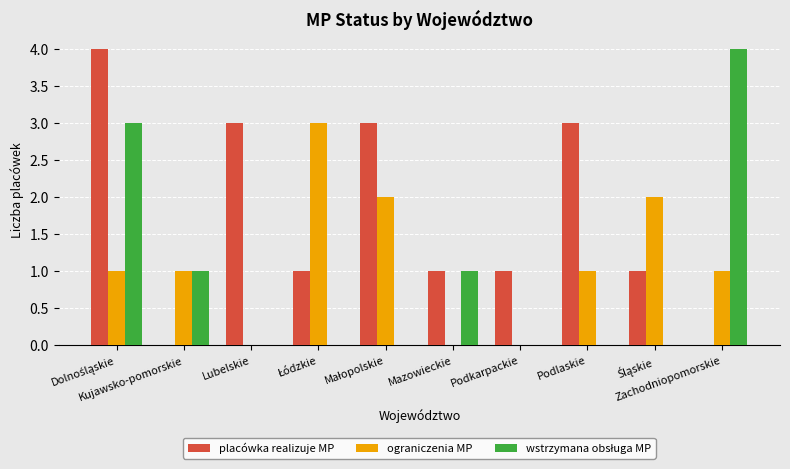

What is the sum of all ograniczenia MP values?

11